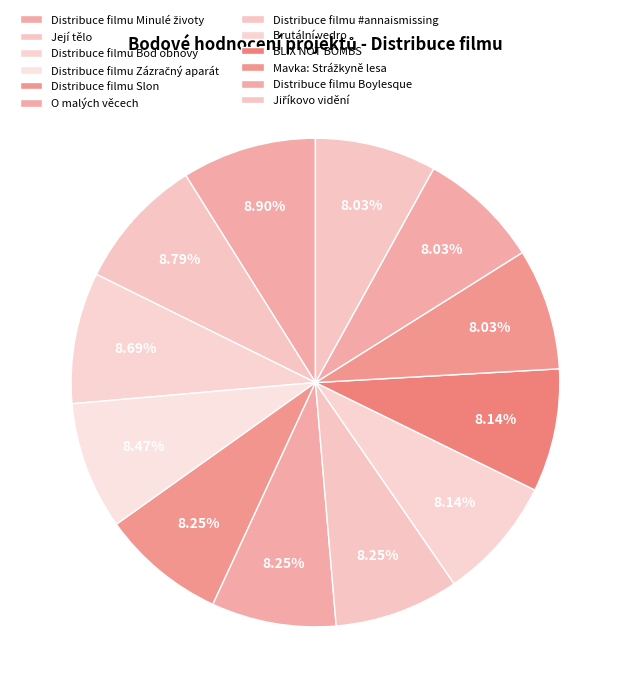

Count the number of slices in the pie.

12